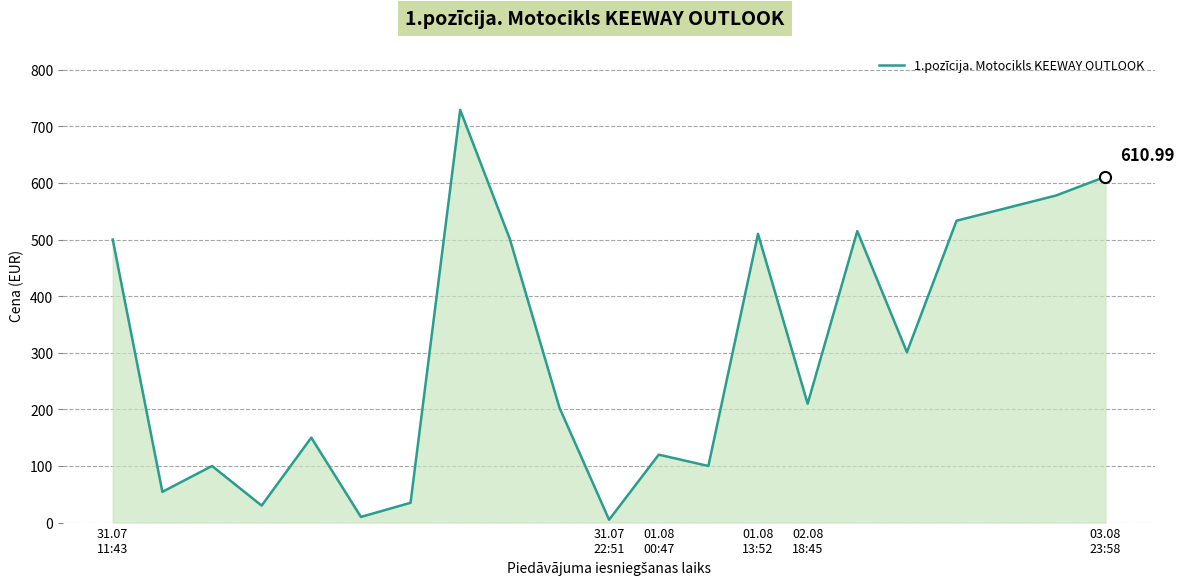

What is the difference between the maximum and minimum values?

724.1